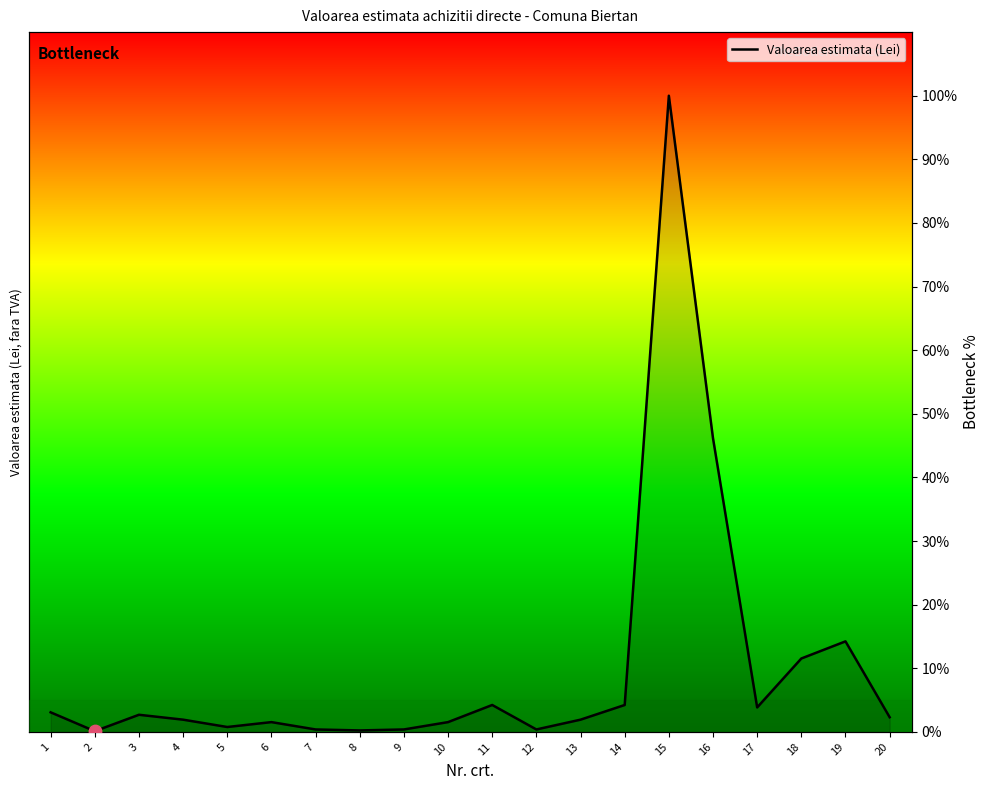

What is the change in value from 9 to 19?

+13.8